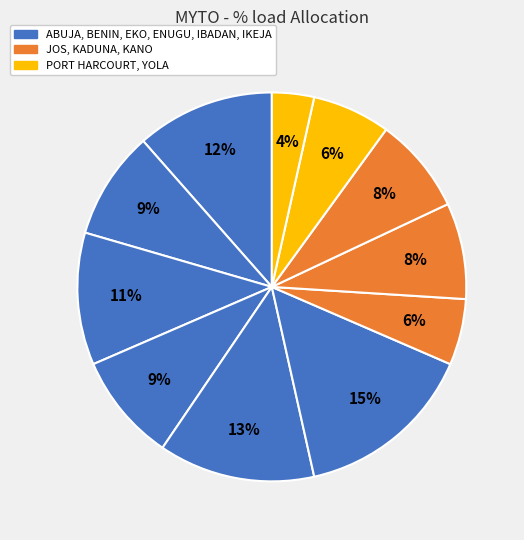

How many slices are in this pie chart?

11